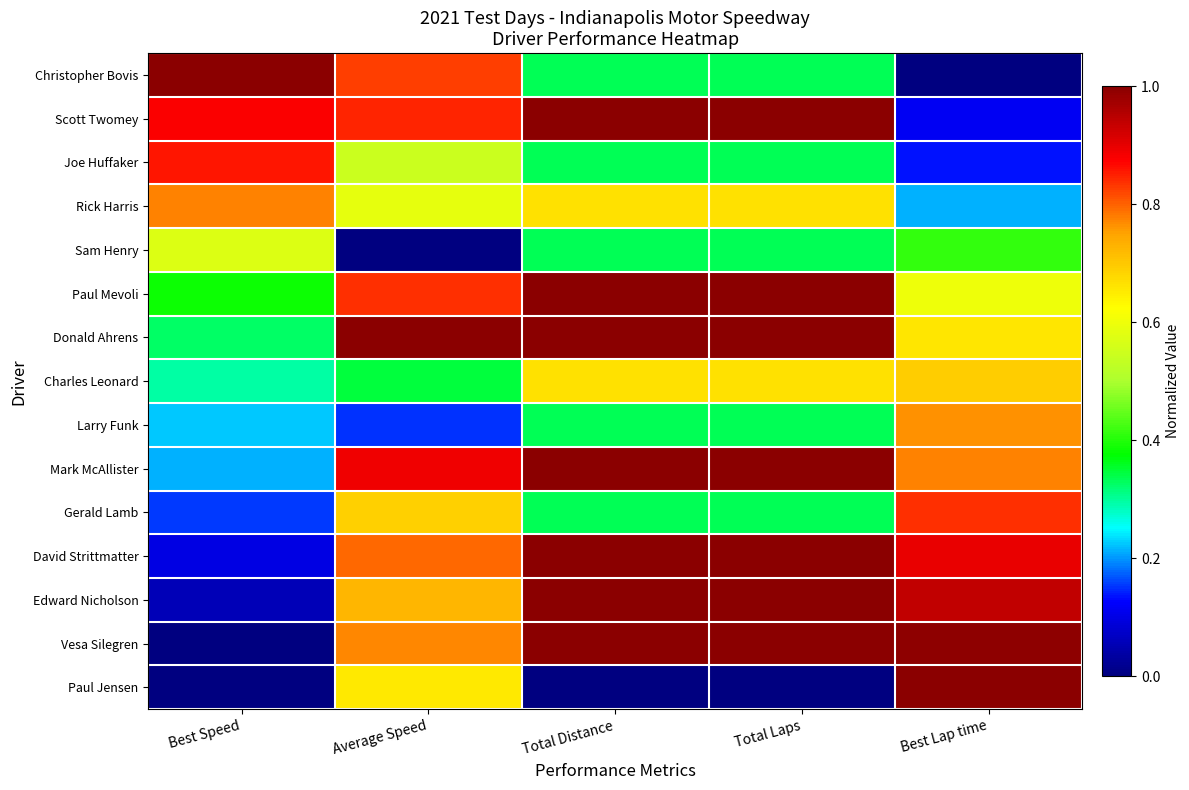

Reading left to right, extract all data points from this chart.

Christopher Bovis: Best Speed=1.0	Average Speed=0.8	Total Distance=0.3	Total Laps=0.3	Best Lap time=0.0
Scott Twomey: Best Speed=0.9	Average Speed=0.8	Total Distance=1.0	Total Laps=1.0	Best Lap time=0.1
Joe Huffaker: Best Speed=0.9	Average Speed=0.5	Total Distance=0.3	Total Laps=0.3	Best Lap time=0.1
Rick Harris: Best Speed=0.8	Average Speed=0.6	Total Distance=0.7	Total Laps=0.7	Best Lap time=0.2
Sam Henry: Best Speed=0.6	Average Speed=0.0	Total Distance=0.3	Total Laps=0.3	Best Lap time=0.4
Paul Mevoli: Best Speed=0.4	Average Speed=0.8	Total Distance=1.0	Total Laps=1.0	Best Lap time=0.6
Donald Ahrens: Best Speed=0.3	Average Speed=1.0	Total Distance=1.0	Total Laps=1.0	Best Lap time=0.7
Charles Leonard: Best Speed=0.3	Average Speed=0.3	Total Distance=0.7	Total Laps=0.7	Best Lap time=0.7
Larry Funk: Best Speed=0.2	Average Speed=0.1	Total Distance=0.3	Total Laps=0.3	Best Lap time=0.8
Mark McAllister: Best Speed=0.2	Average Speed=0.9	Total Distance=1.0	Total Laps=1.0	Best Lap time=0.8
Gerald Lamb: Best Speed=0.2	Average Speed=0.7	Total Distance=0.3	Total Laps=0.3	Best Lap time=0.8
David Strittmatter: Best Speed=0.1	Average Speed=0.8	Total Distance=1.0	Total Laps=1.0	Best Lap time=0.9
Edward Nicholson: Best Speed=0.1	Average Speed=0.7	Total Distance=1.0	Total Laps=1.0	Best Lap time=0.9
Vesa Silegren: Best Speed=0.0	Average Speed=0.8	Total Distance=1.0	Total Laps=1.0	Best Lap time=1.0
Paul Jensen: Best Speed=0.0	Average Speed=0.7	Total Distance=0.0	Total Laps=0.0	Best Lap time=1.0